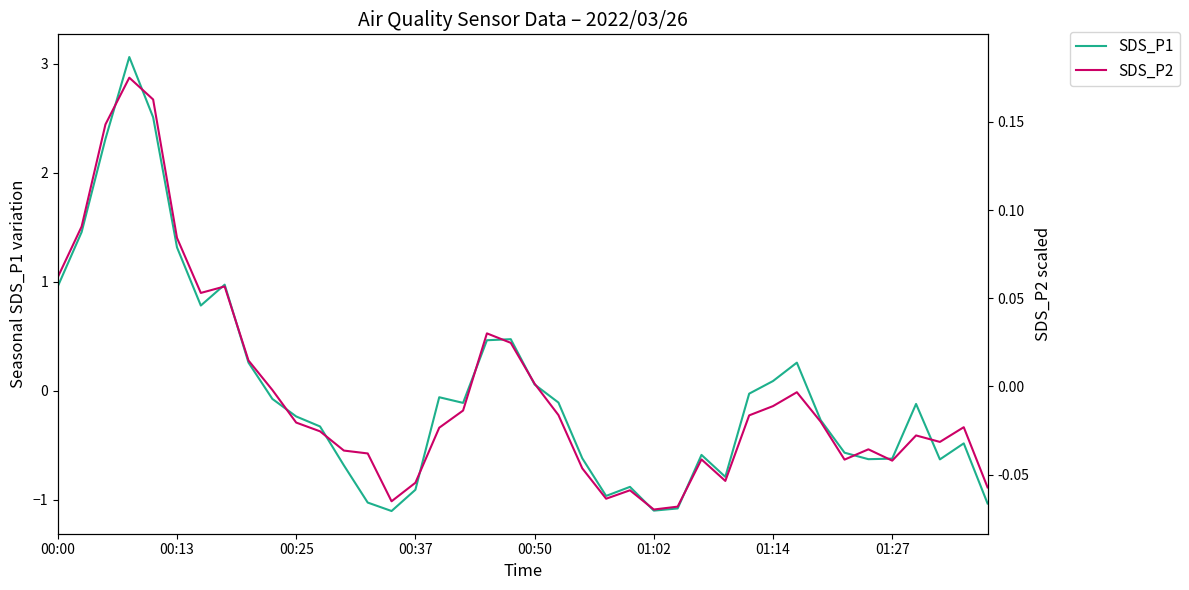

Is it true that SDS_P1 equals -0.5 at 38?

True